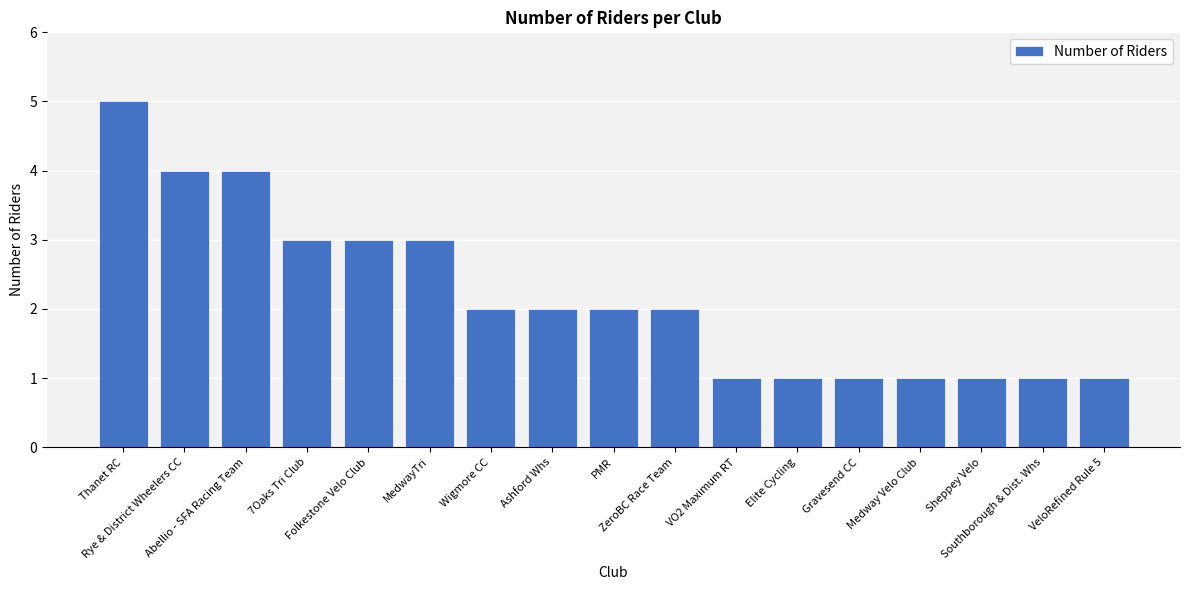

Which has a higher value, Folkestone Velo Club or Elite Cycling?

Folkestone Velo Club